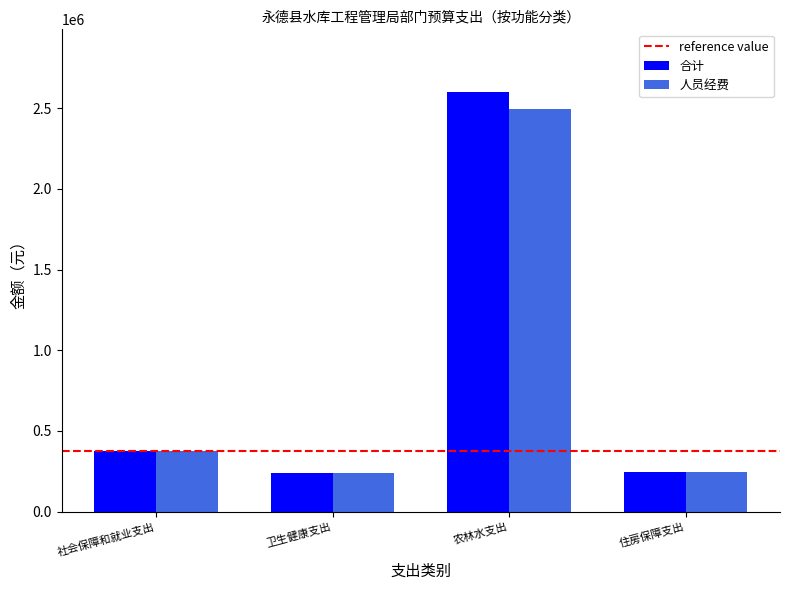

Which series has the widest spread of values?

合计